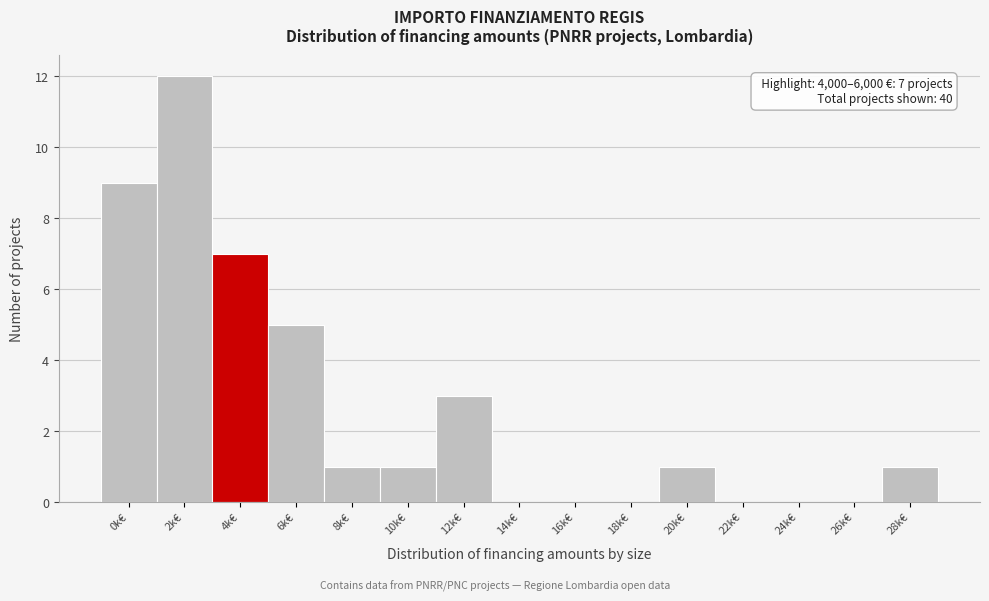

Reading left to right, list all the values displayed in this chart.

0k€=9	2k€=12	4k€=7	6k€=5	8k€=1	10k€=1	12k€=3	14k€=0	16k€=0	18k€=0	20k€=1	22k€=0	24k€=0	26k€=0	28k€=1